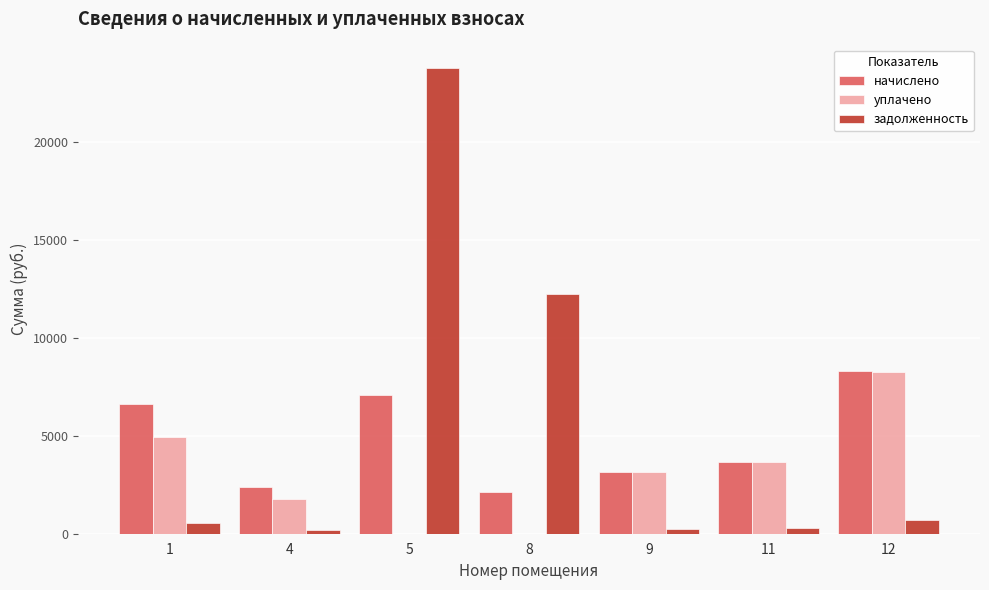

Between 9 and 12, which series saw the biggest shift?

начислено